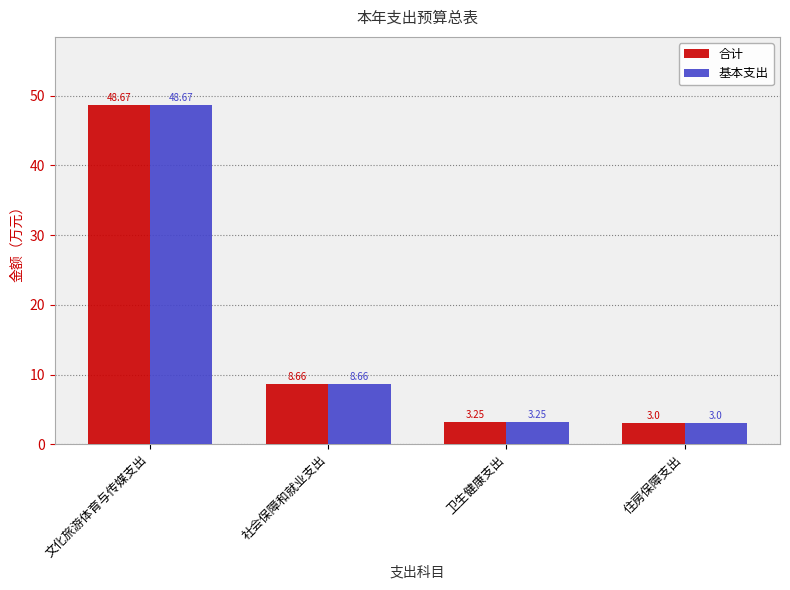

What is the difference between the maximum and minimum values in the 基本支出 series?

45.7